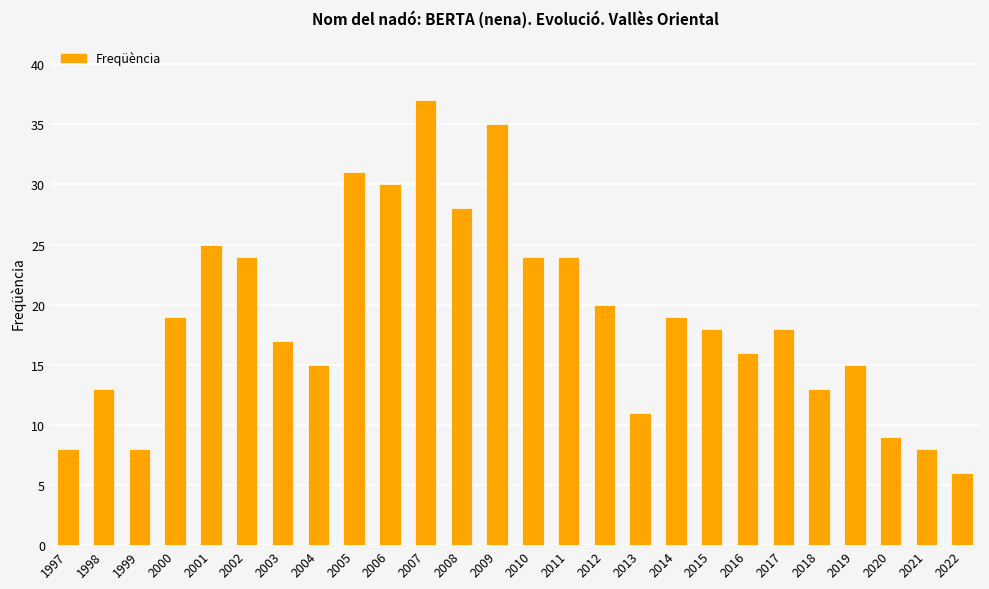

How many categories are shown in the chart?

26